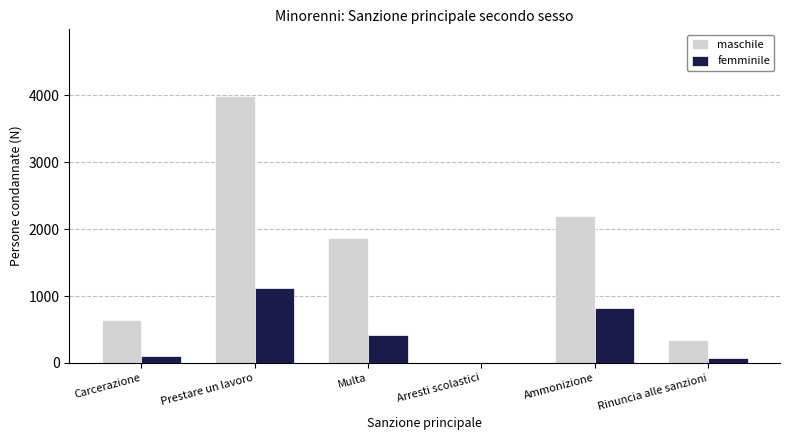

Are the bars grouped side by side (vs. stacked)?

Yes